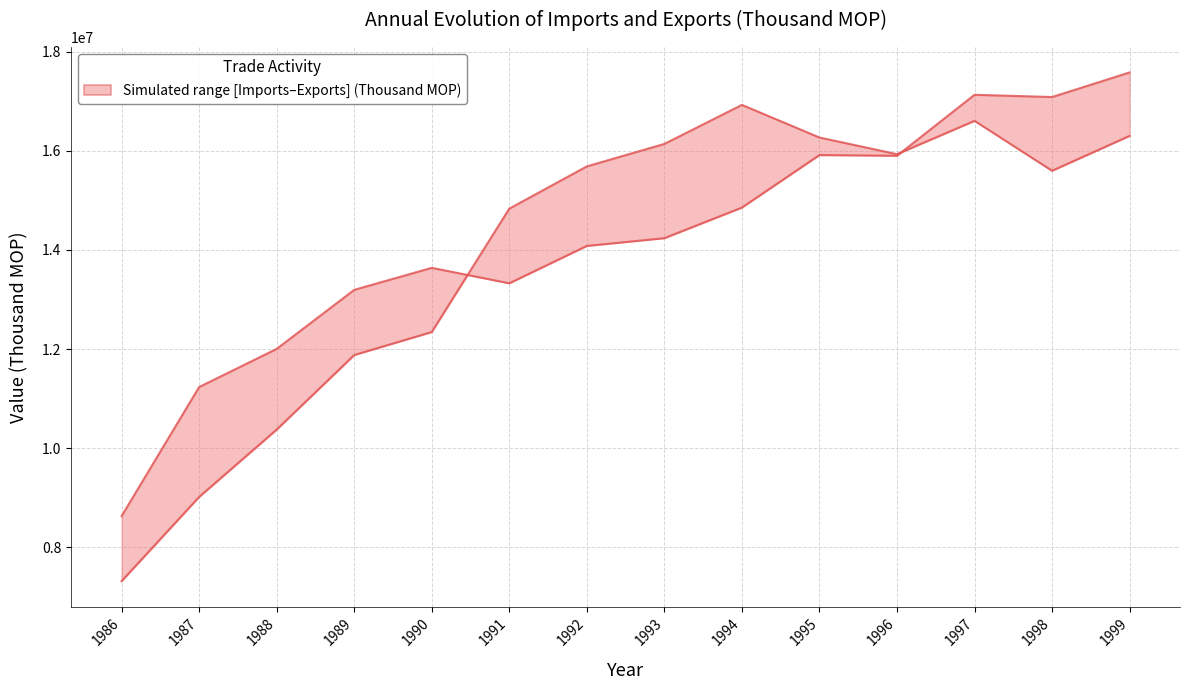

At which category does the chart reach its peak across all series?

1999